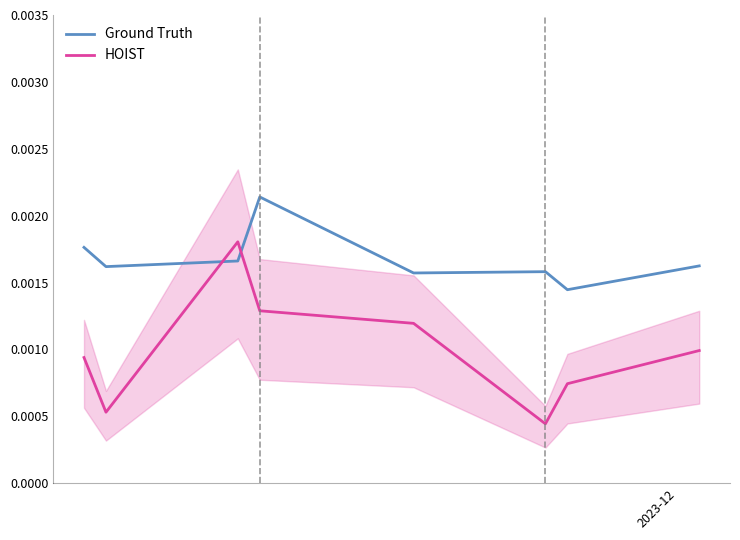

Rank the series by their average value, from lowest to highest.

HOIST, Ground Truth